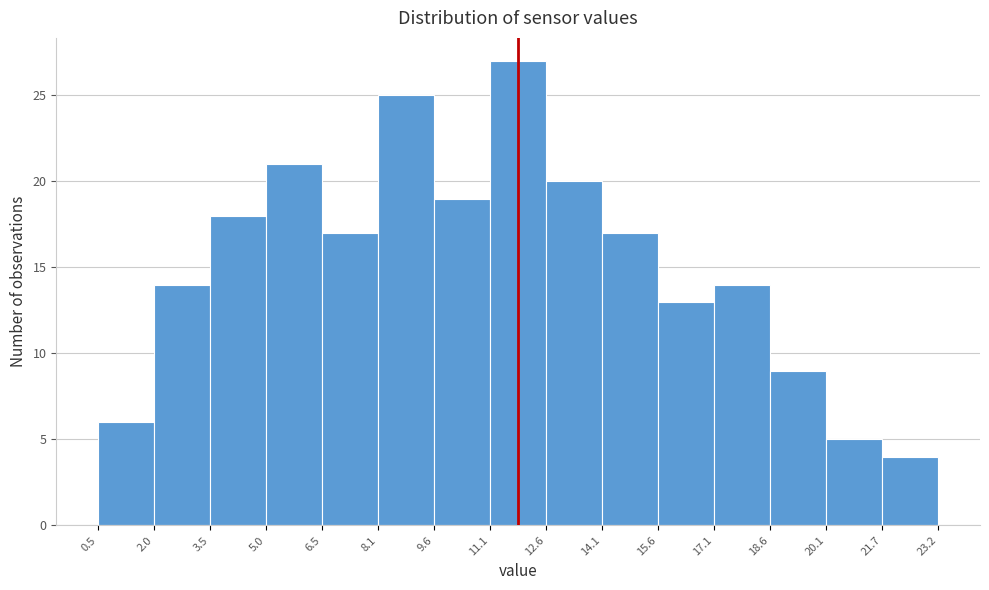

Reading left to right, list every bar in this chart as the range it spans on the x-axis followed by its height. The values are not printed on the chart, so give them approximately, as read against the axis.

0.5 to 2.0: 6
2.0 to 3.5: 14
3.5 to 5.0: 18
5.0 to 6.5: 21
6.5 to 8.1: 17
8.1 to 9.6: 25
9.6 to 11.1: 19
11.1 to 12.6: 27
12.6 to 14.1: 20
14.1 to 15.6: 17
15.6 to 17.1: 13
17.1 to 18.6: 14
18.6 to 20.1: 9
20.1 to 21.7: 5
21.7 to 23.2: 4